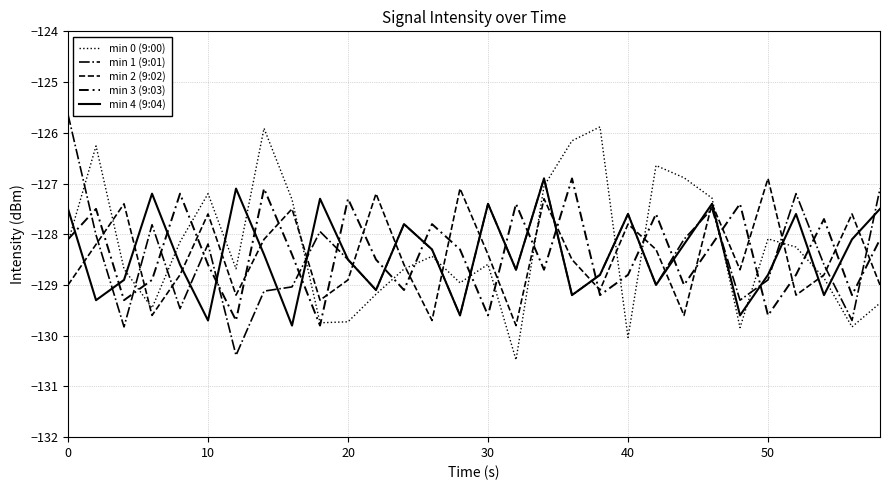

How many times do min 2 (9:02) and min 0 (9:00) cross each other?

11